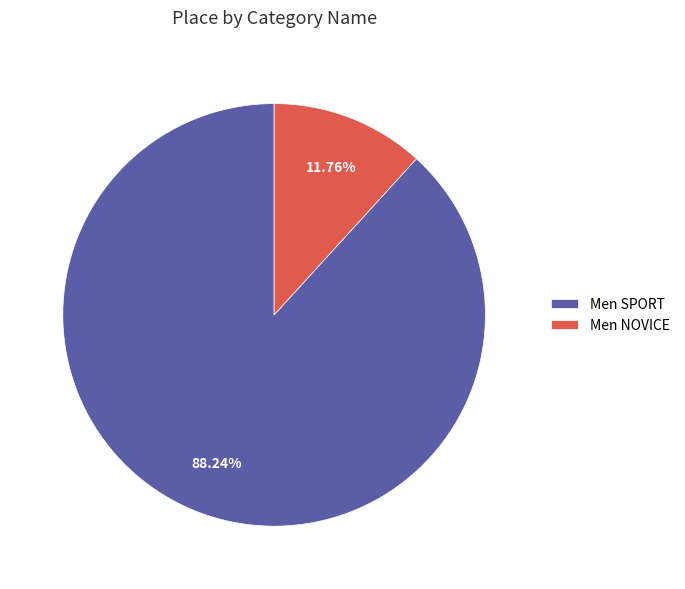

What percentage is NOT represented by Men NOVICE?

88.2%